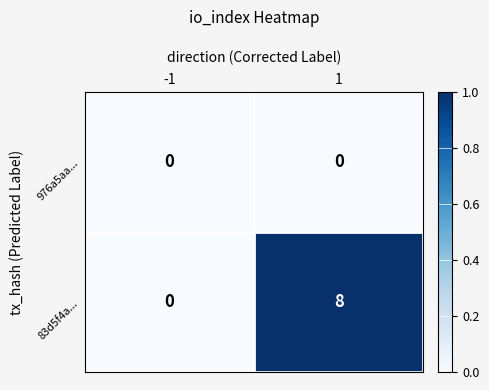

Rank the series by their average value, from highest to lowest.

83d5f4a..., 976a5aa...